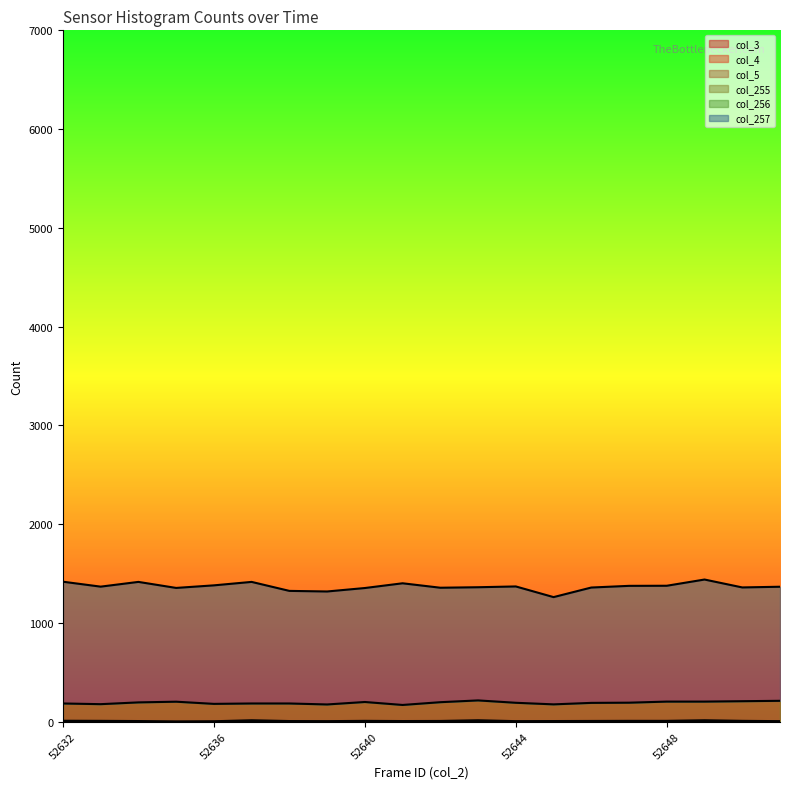

Reading left to right, transcribe all the data shown in this chart.

col_3: 52632=0	52633=0	52634=0	52635=0	52636=0	52637=0	52638=0	52639=0	52640=0	52641=0	52642=0	52643=0	52644=0	52645=0	52646=0	52647=0	52648=0	52649=0	52650=0	52651=0
col_4: 52632=0	52633=0	52634=0	52635=0	52636=0	52637=0	52638=0	52639=0	52640=0	52641=0	52642=0	52643=0	52644=0	52645=0	52646=0	52647=0	52648=0	52649=0	52650=0	52651=0
col_5: 52632=0	52633=0	52634=0	52635=0	52636=0	52637=0	52638=0	52639=0	52640=0	52641=0	52642=0	52643=0	52644=0	52645=0	52646=0	52647=0	52648=0	52649=0	52650=0	52651=0
col_255: 52632=9	52633=8	52634=6	52635=2	52636=4	52637=14	52638=6	52639=5	52640=8	52641=6	52642=7	52643=14	52644=5	52645=6	52646=7	52647=8	52648=8	52649=14	52650=8	52651=5
col_256: 52632=175	52633=169	52634=189	52635=200	52636=176	52637=170	52638=178	52639=169	52640=191	52641=163	52642=190	52643=201	52644=186	52645=169	52646=183	52647=184	52648=195	52649=189	52650=199	52651=206
col_257: 52632=1233	52633=1190	52634=1220	52635=1152	52636=1200	52637=1231	52638=1140	52639=1144	52640=1154	52641=1232	52642=1159	52643=1146	52644=1178	52645=1086	52646=1168	52647=1183	52648=1173	52649=1236	52650=1152	52651=1155